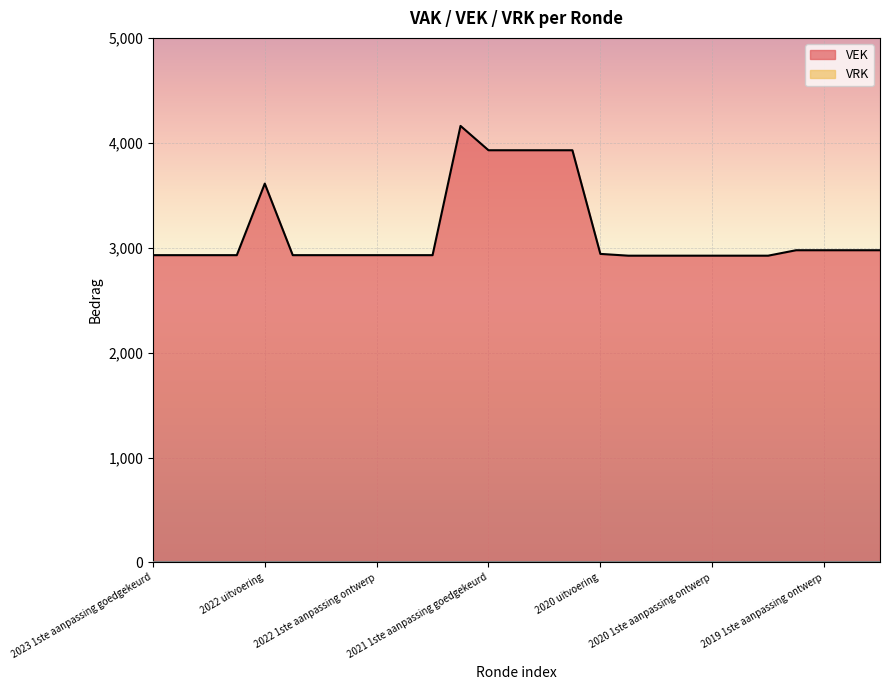

Which series has the widest spread of values?

VEK